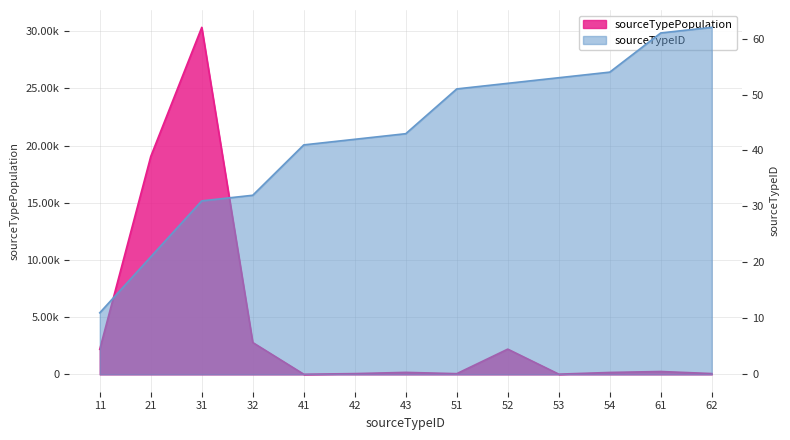

Where is sourceTypePopulation nearest to the value 15171?

21